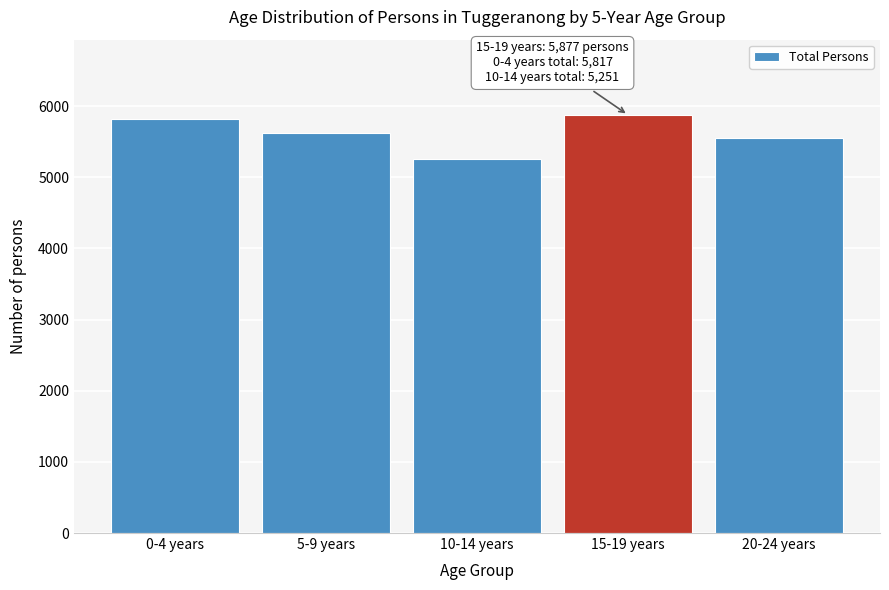

Reading left to right, list all the values displayed in this chart.

5817	5619	5251	5877	5558